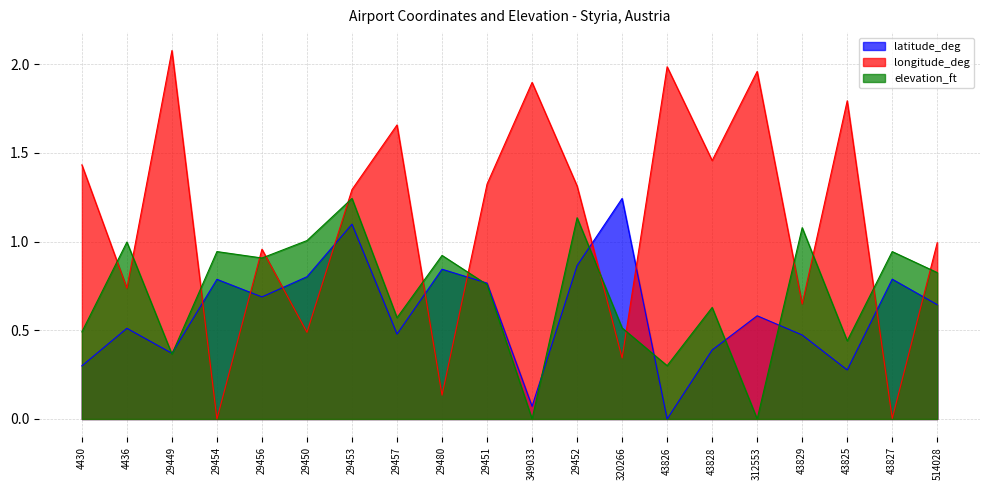

How many distinct data groups are displayed?

3